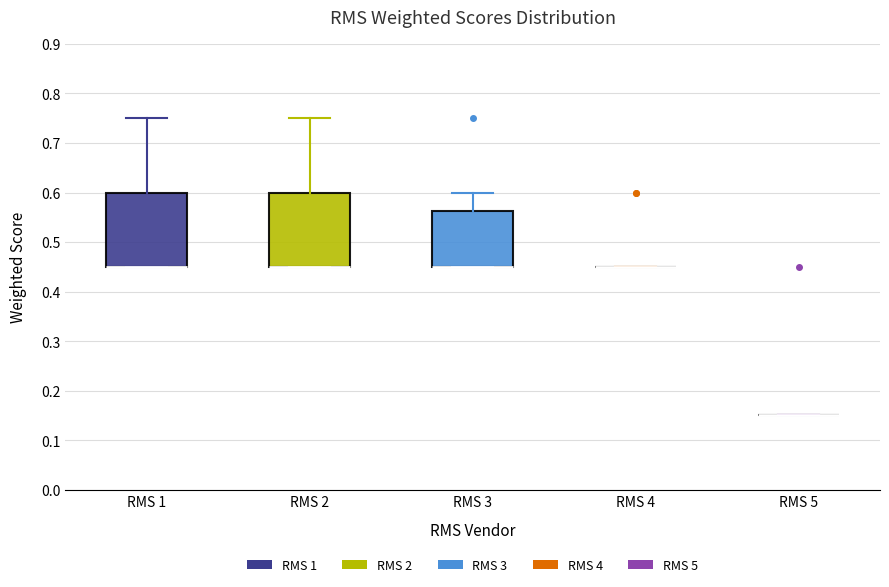

Reading left to right, transcribe this box plot: for each box, give where its median line is, the range the box spans, and where its two whiskers end, as read against the y-axis. The values are not printed on the chart, so give them approximately, as read against the axis.

RMS 1: median 0.45 (drawn on the box's lower edge), box 0.45 to 0.60, whiskers 0.45 to 0.75
RMS 2: median 0.45 (drawn on the box's lower edge), box 0.45 to 0.60, whiskers 0.45 to 0.75
RMS 3: median 0.45 (drawn on the box's lower edge), box 0.45 to 0.56, whiskers 0.45 to 0.60
RMS 4: box collapsed to a line at 0.45, whiskers 0.45 to 0.45
RMS 5: box collapsed to a line at 0.15, whiskers 0.15 to 0.15